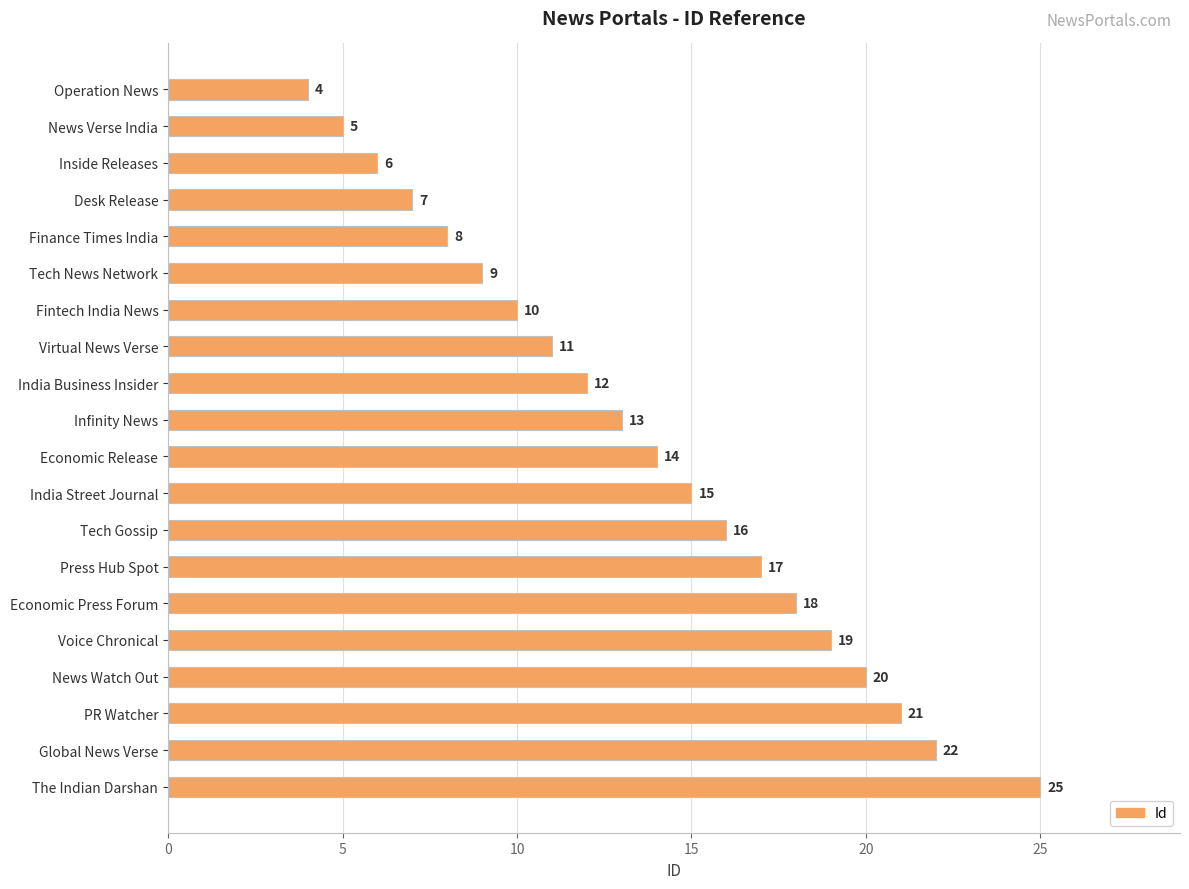

What is the ratio of the value at News Verse India to the value at Economic Press Forum?

0.3